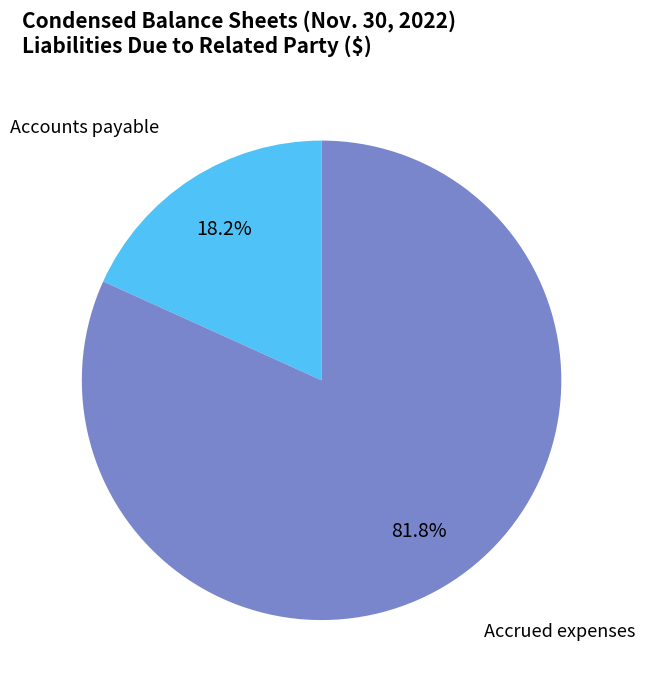

Does any single category account for the majority?

Yes